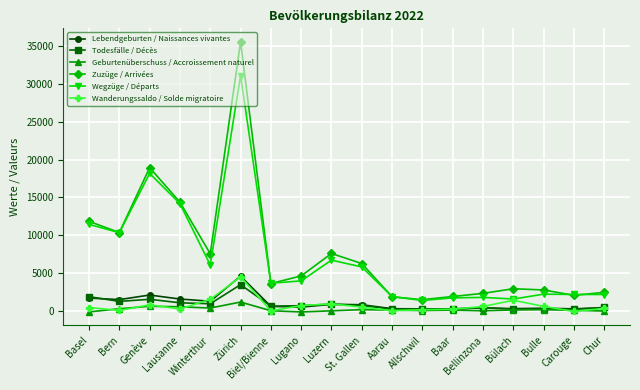

True or false: Lebendgeburten / Naissances vivantes has more than 1 interior local peaks.

True